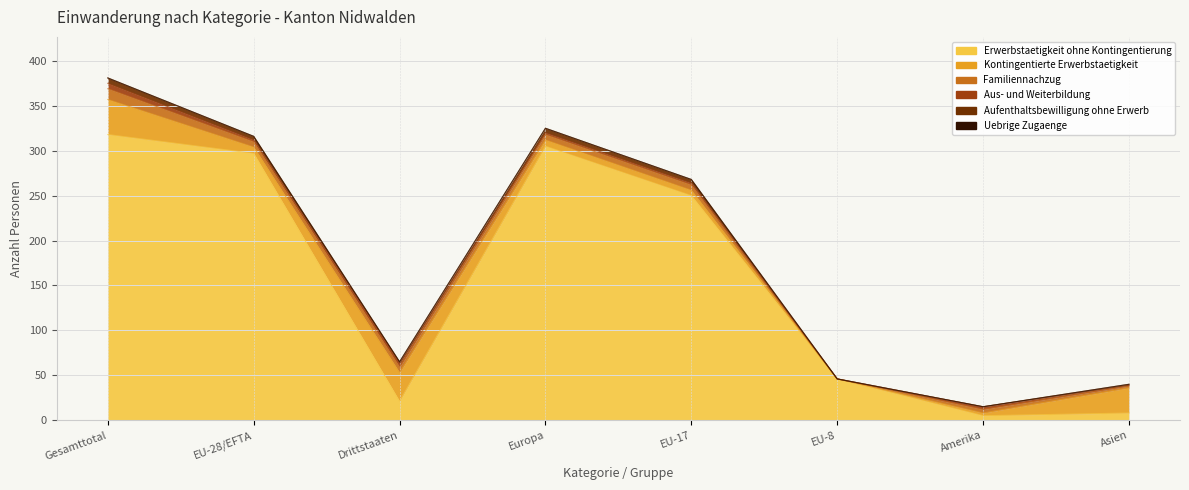

How many values in the Aus- und Weiterbildung series exceed 2?

3